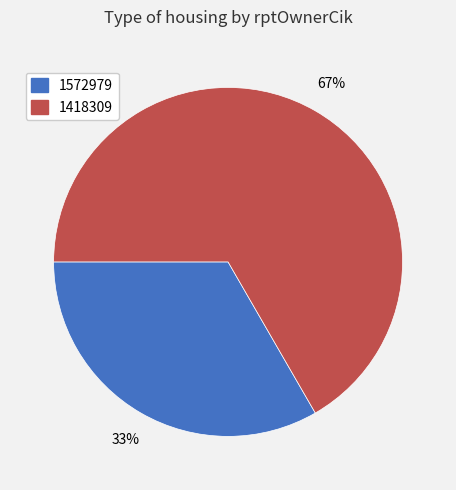

The 1572979 slice represents 33% of the pie. True or false?

True